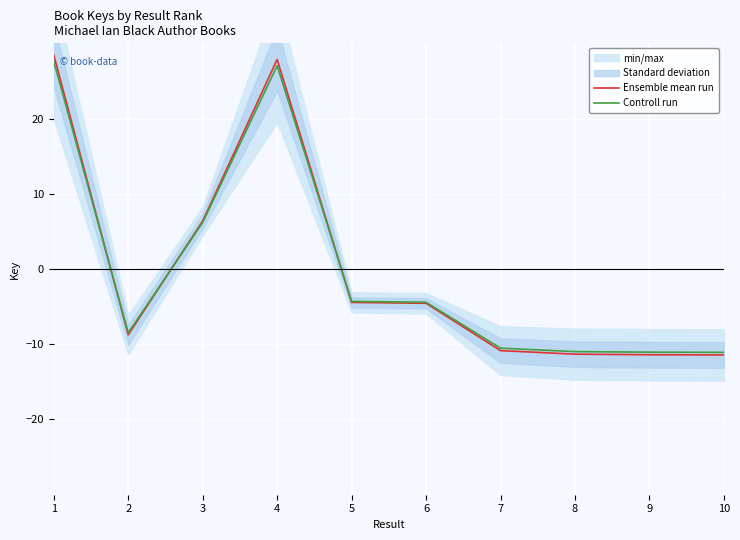

True or false: Ensemble mean run and Controll run intersect in this chart.

True